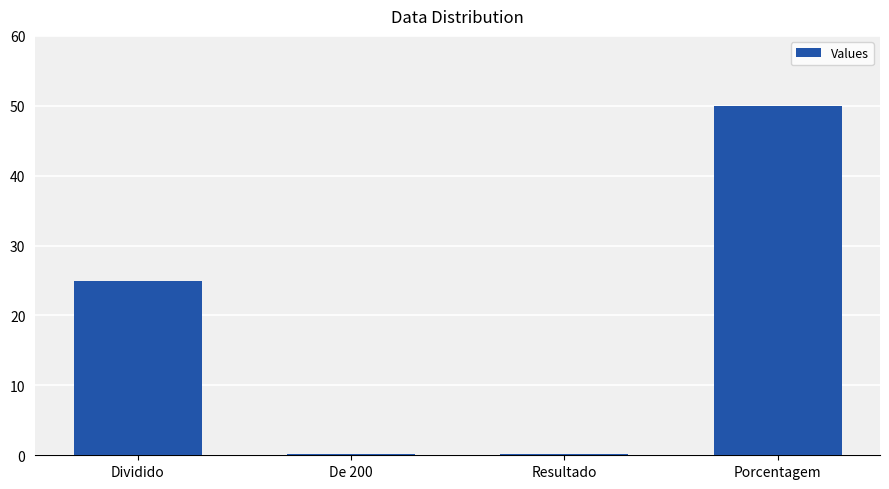

How many bars are there in total?

4